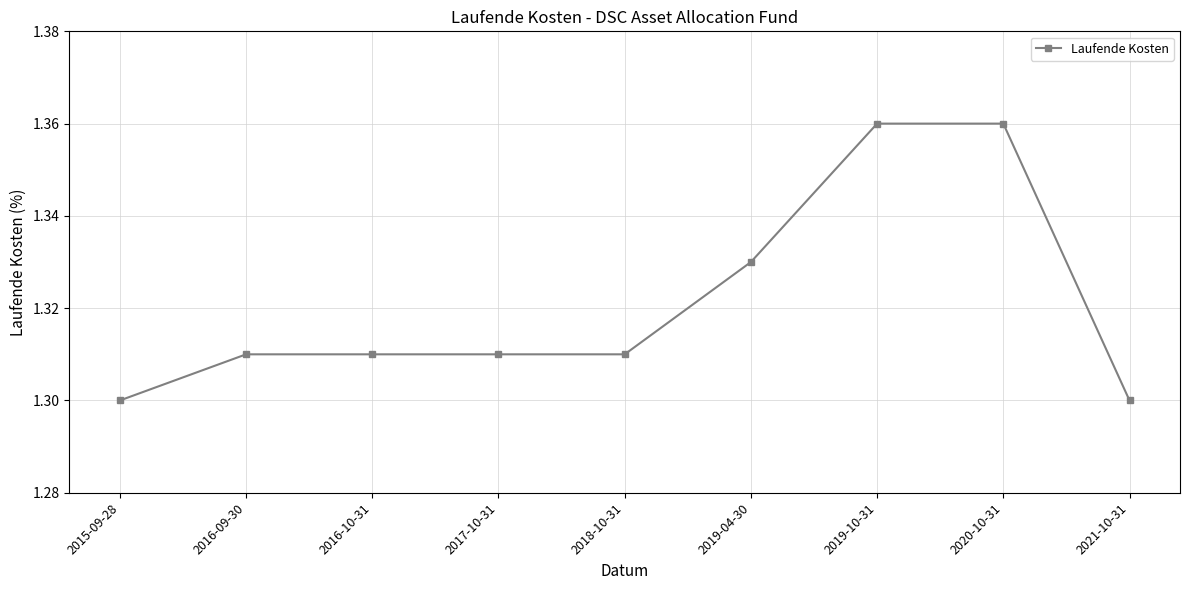

The value at 2017-10-31 is 1.3. True or false?

True